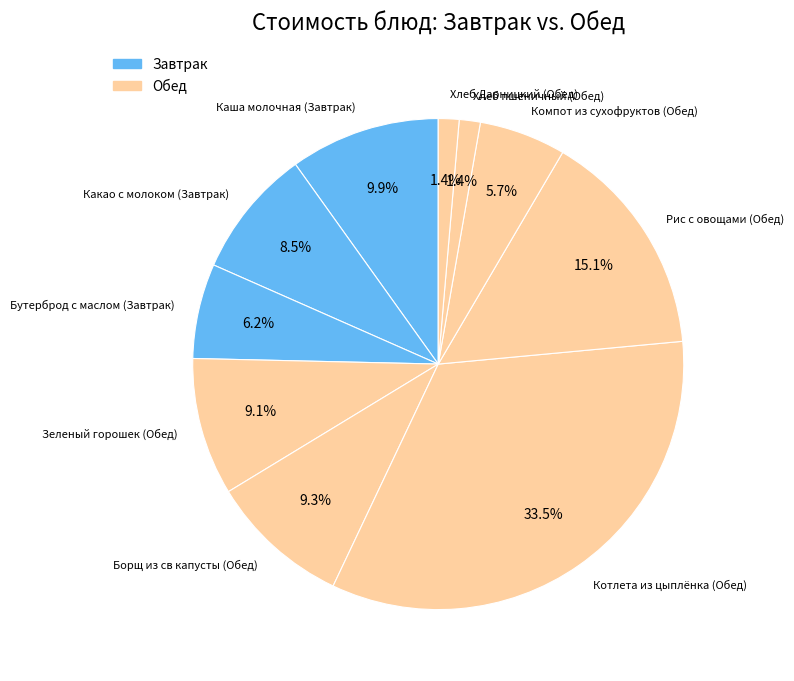

The Борщ из св капусты (Обед) slice represents 9% of the pie. True or false?

True